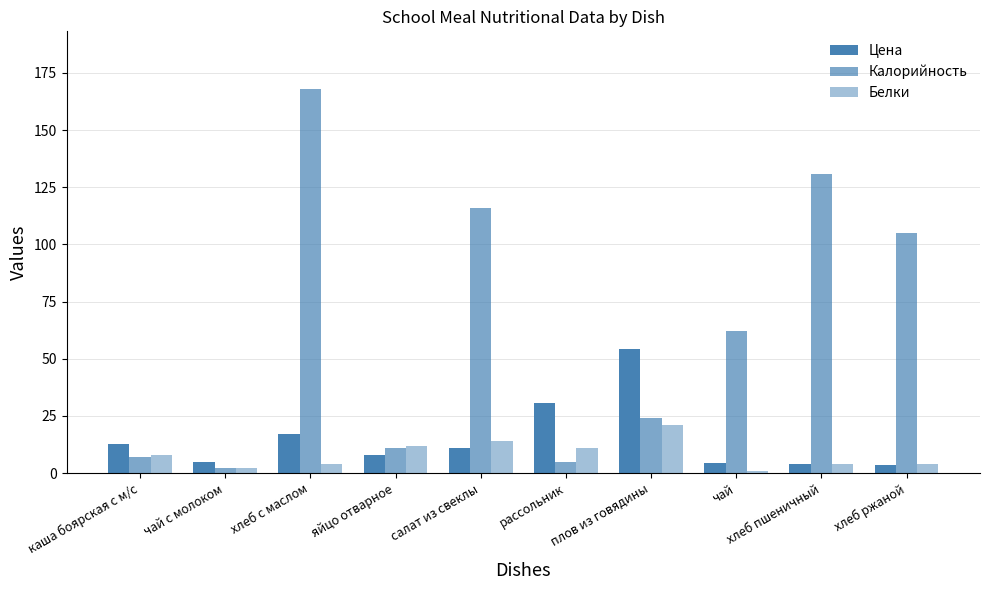

Which category has the highest value across all series?

хлеб с маслом